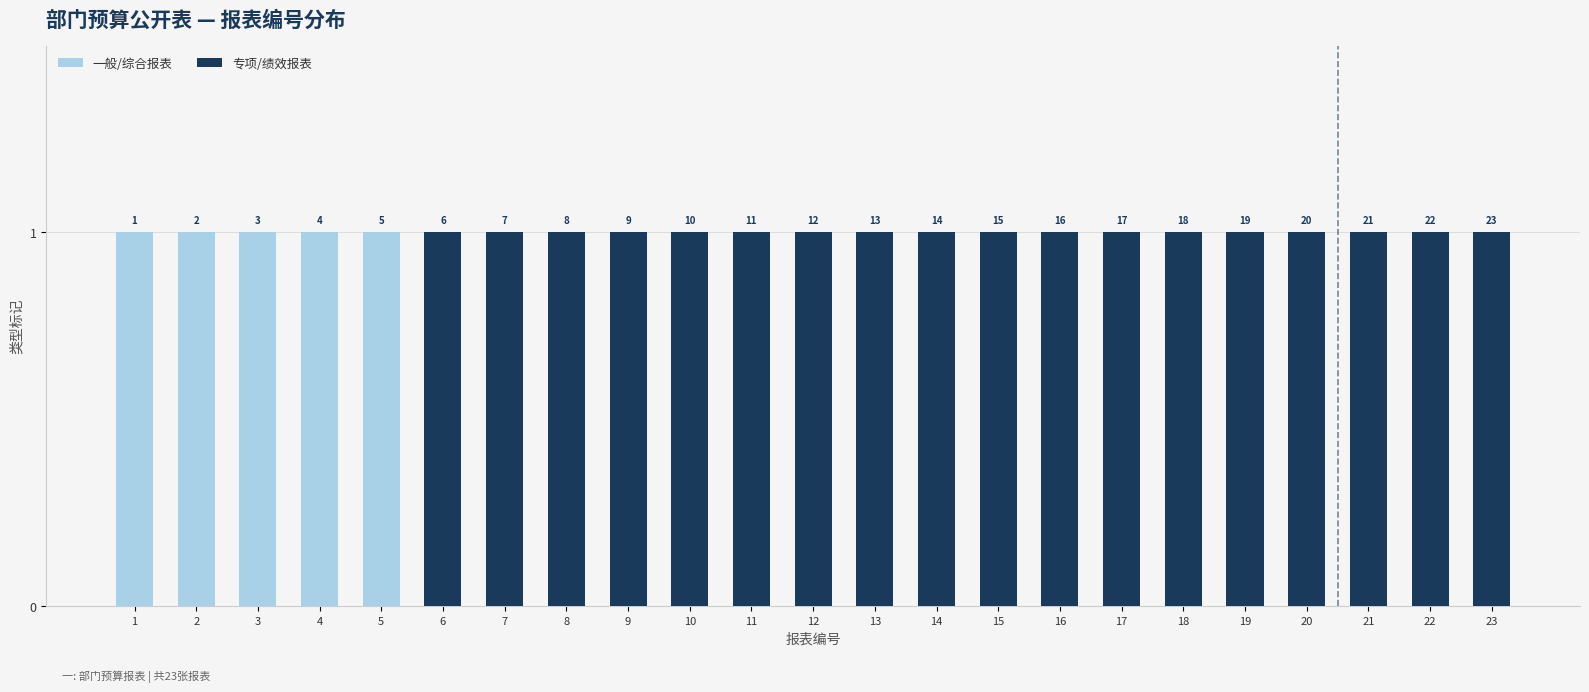

Are the bars horizontal?

No